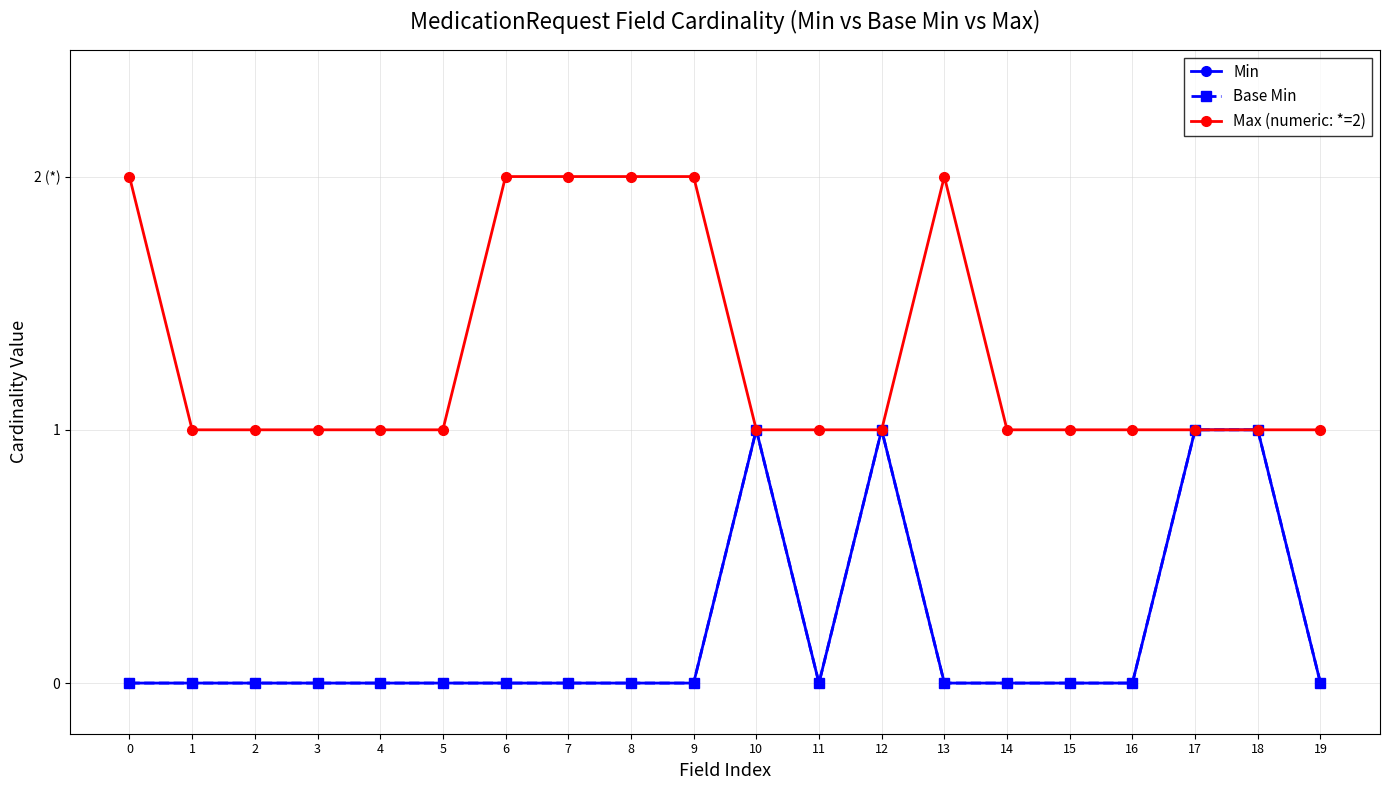

Is this an area chart (filled region under the line)?

No